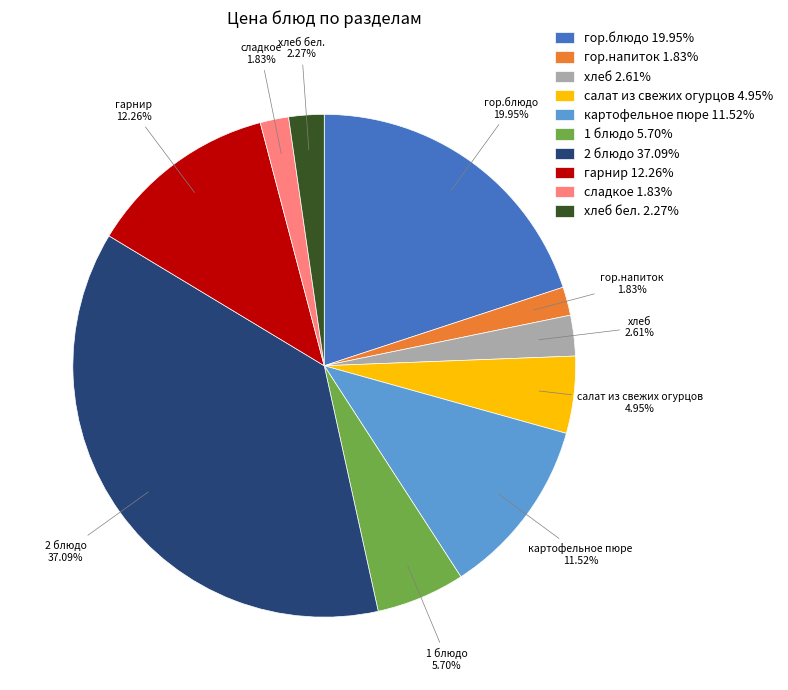

Between хлеб 2.61% and сладкое 1.83%, which is larger?

хлеб 2.61%